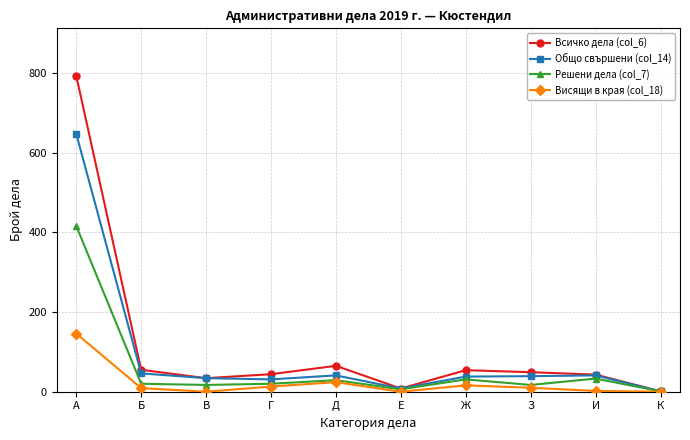

At which category is the sum across all series the highest?

А